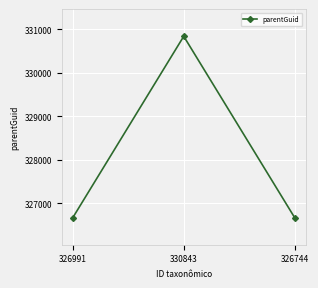

How many lines are shown in the chart?

1